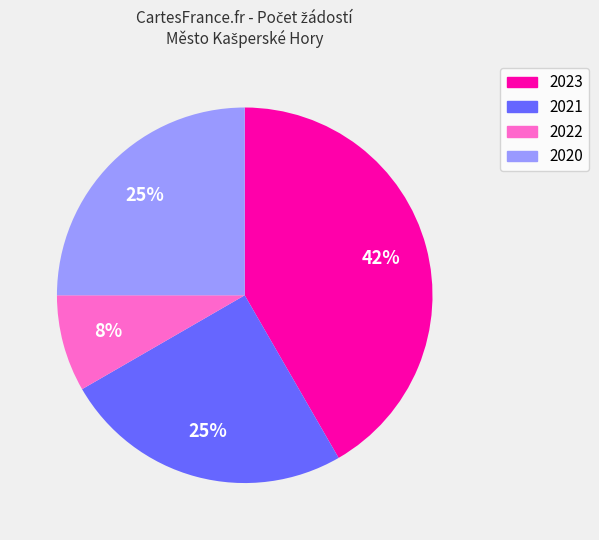

To the nearest percent, what percentage of the pie is 2023?

42%